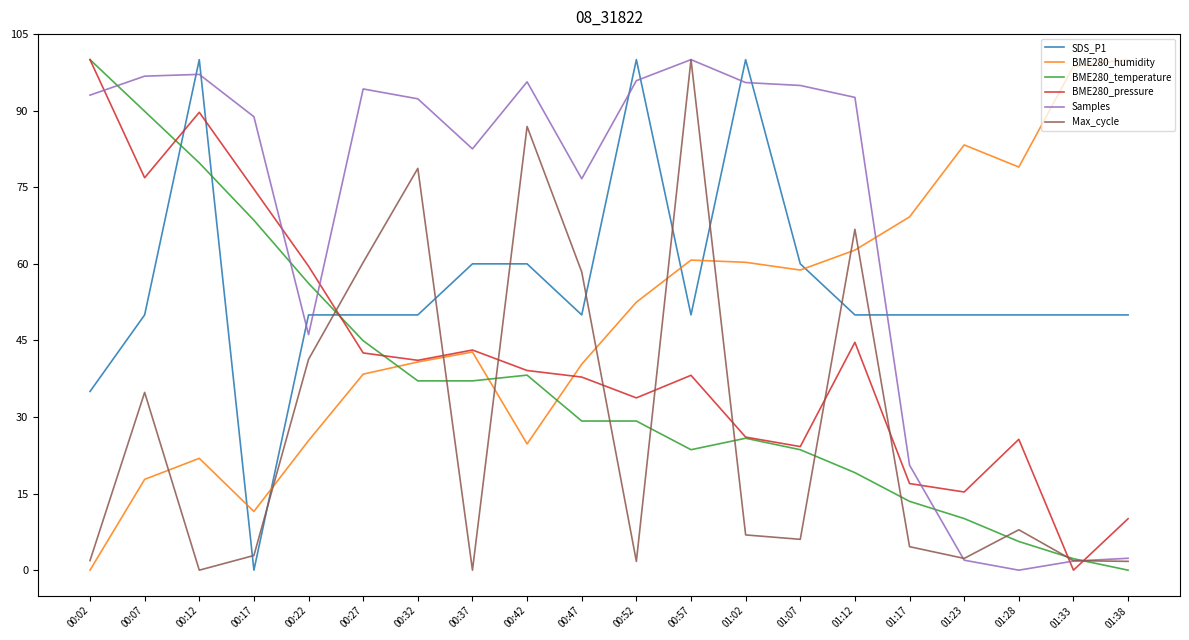

Read the BME280_temperature value at 01:28.

5.6